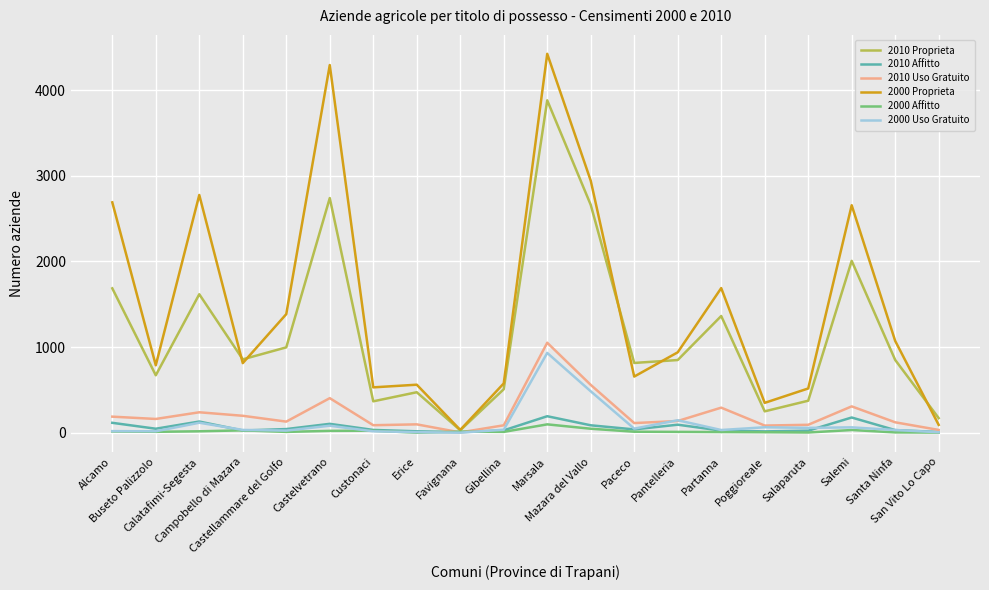

What are all the series names shown in the legend?

2010 Proprieta, 2010 Affitto, 2010 Uso Gratuito, 2000 Proprieta, 2000 Affitto, 2000 Uso Gratuito